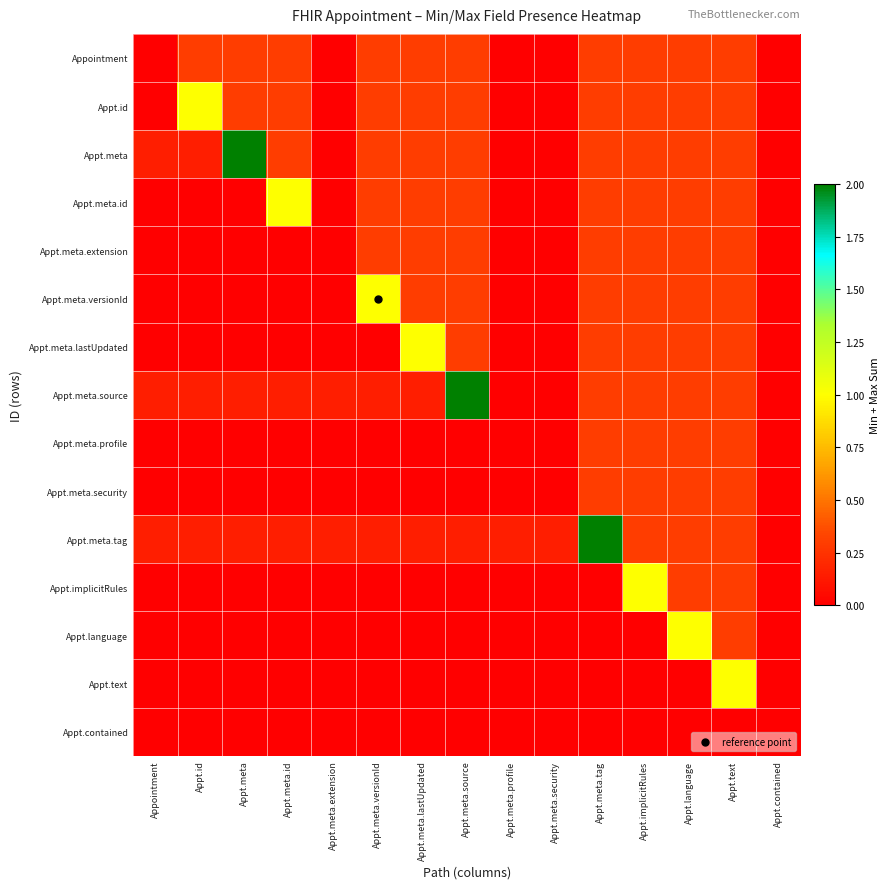

Reading right to left, list all the values displayed in this chart.

Appointment: Appt.contained=0.0	Appt.text=0.3	Appt.language=0.3	Appt.implicitRules=0.3	Appt.meta.tag=0.3	Appt.meta.security=0.0	Appt.meta.profile=0.0	Appt.meta.source=0.3	Appt.meta.lastUpdated=0.3	Appt.meta.versionId=0.3	Appt.meta.extension=0.0	Appt.meta.id=0.3	Appt.meta=0.3	Appt.id=0.3	Appointment=0.0
Appt.id: Appt.contained=0.0	Appt.text=0.3	Appt.language=0.3	Appt.implicitRules=0.3	Appt.meta.tag=0.3	Appt.meta.security=0.0	Appt.meta.profile=0.0	Appt.meta.source=0.3	Appt.meta.lastUpdated=0.3	Appt.meta.versionId=0.3	Appt.meta.extension=0.0	Appt.meta.id=0.3	Appt.meta=0.3	Appt.id=1.0	Appointment=0.0
Appt.meta: Appt.contained=0.0	Appt.text=0.3	Appt.language=0.3	Appt.implicitRules=0.3	Appt.meta.tag=0.3	Appt.meta.security=0.0	Appt.meta.profile=0.0	Appt.meta.source=0.3	Appt.meta.lastUpdated=0.3	Appt.meta.versionId=0.3	Appt.meta.extension=0.0	Appt.meta.id=0.3	Appt.meta=2.0	Appt.id=0.1	Appointment=0.1
Appt.meta.id: Appt.contained=0.0	Appt.text=0.3	Appt.language=0.3	Appt.implicitRules=0.3	Appt.meta.tag=0.3	Appt.meta.security=0.0	Appt.meta.profile=0.0	Appt.meta.source=0.3	Appt.meta.lastUpdated=0.3	Appt.meta.versionId=0.3	Appt.meta.extension=0.0	Appt.meta.id=1.0	Appt.meta=0.0	Appt.id=0.0	Appointment=0.0
Appt.meta.extension: Appt.contained=0.0	Appt.text=0.3	Appt.language=0.3	Appt.implicitRules=0.3	Appt.meta.tag=0.3	Appt.meta.security=0.0	Appt.meta.profile=0.0	Appt.meta.source=0.3	Appt.meta.lastUpdated=0.3	Appt.meta.versionId=0.3	Appt.meta.extension=0.0	Appt.meta.id=0.0	Appt.meta=0.0	Appt.id=0.0	Appointment=0.0
Appt.meta.versionId: Appt.contained=0.0	Appt.text=0.3	Appt.language=0.3	Appt.implicitRules=0.3	Appt.meta.tag=0.3	Appt.meta.security=0.0	Appt.meta.profile=0.0	Appt.meta.source=0.3	Appt.meta.lastUpdated=0.3	Appt.meta.versionId=1.0	Appt.meta.extension=0.0	Appt.meta.id=0.0	Appt.meta=0.0	Appt.id=0.0	Appointment=0.0
Appt.meta.lastUpdated: Appt.contained=0.0	Appt.text=0.3	Appt.language=0.3	Appt.implicitRules=0.3	Appt.meta.tag=0.3	Appt.meta.security=0.0	Appt.meta.profile=0.0	Appt.meta.source=0.3	Appt.meta.lastUpdated=1.0	Appt.meta.versionId=0.0	Appt.meta.extension=0.0	Appt.meta.id=0.0	Appt.meta=0.0	Appt.id=0.0	Appointment=0.0
Appt.meta.source: Appt.contained=0.0	Appt.text=0.3	Appt.language=0.3	Appt.implicitRules=0.3	Appt.meta.tag=0.3	Appt.meta.security=0.0	Appt.meta.profile=0.0	Appt.meta.source=2.0	Appt.meta.lastUpdated=0.1	Appt.meta.versionId=0.1	Appt.meta.extension=0.1	Appt.meta.id=0.1	Appt.meta=0.1	Appt.id=0.1	Appointment=0.1
Appt.meta.profile: Appt.contained=0.0	Appt.text=0.3	Appt.language=0.3	Appt.implicitRules=0.3	Appt.meta.tag=0.3	Appt.meta.security=0.0	Appt.meta.profile=0.0	Appt.meta.source=0.0	Appt.meta.lastUpdated=0.0	Appt.meta.versionId=0.0	Appt.meta.extension=0.0	Appt.meta.id=0.0	Appt.meta=0.0	Appt.id=0.0	Appointment=0.0
Appt.meta.security: Appt.contained=0.0	Appt.text=0.3	Appt.language=0.3	Appt.implicitRules=0.3	Appt.meta.tag=0.3	Appt.meta.security=0.0	Appt.meta.profile=0.0	Appt.meta.source=0.0	Appt.meta.lastUpdated=0.0	Appt.meta.versionId=0.0	Appt.meta.extension=0.0	Appt.meta.id=0.0	Appt.meta=0.0	Appt.id=0.0	Appointment=0.0
Appt.meta.tag: Appt.contained=0.0	Appt.text=0.3	Appt.language=0.3	Appt.implicitRules=0.3	Appt.meta.tag=2.0	Appt.meta.security=0.1	Appt.meta.profile=0.1	Appt.meta.source=0.1	Appt.meta.lastUpdated=0.1	Appt.meta.versionId=0.1	Appt.meta.extension=0.1	Appt.meta.id=0.1	Appt.meta=0.1	Appt.id=0.1	Appointment=0.1
Appt.implicitRules: Appt.contained=0.0	Appt.text=0.3	Appt.language=0.3	Appt.implicitRules=1.0	Appt.meta.tag=0.0	Appt.meta.security=0.0	Appt.meta.profile=0.0	Appt.meta.source=0.0	Appt.meta.lastUpdated=0.0	Appt.meta.versionId=0.0	Appt.meta.extension=0.0	Appt.meta.id=0.0	Appt.meta=0.0	Appt.id=0.0	Appointment=0.0
Appt.language: Appt.contained=0.0	Appt.text=0.3	Appt.language=1.0	Appt.implicitRules=0.0	Appt.meta.tag=0.0	Appt.meta.security=0.0	Appt.meta.profile=0.0	Appt.meta.source=0.0	Appt.meta.lastUpdated=0.0	Appt.meta.versionId=0.0	Appt.meta.extension=0.0	Appt.meta.id=0.0	Appt.meta=0.0	Appt.id=0.0	Appointment=0.0
Appt.text: Appt.contained=0.0	Appt.text=1.0	Appt.language=0.0	Appt.implicitRules=0.0	Appt.meta.tag=0.0	Appt.meta.security=0.0	Appt.meta.profile=0.0	Appt.meta.source=0.0	Appt.meta.lastUpdated=0.0	Appt.meta.versionId=0.0	Appt.meta.extension=0.0	Appt.meta.id=0.0	Appt.meta=0.0	Appt.id=0.0	Appointment=0.0
Appt.contained: Appt.contained=0.0	Appt.text=0.0	Appt.language=0.0	Appt.implicitRules=0.0	Appt.meta.tag=0.0	Appt.meta.security=0.0	Appt.meta.profile=0.0	Appt.meta.source=0.0	Appt.meta.lastUpdated=0.0	Appt.meta.versionId=0.0	Appt.meta.extension=0.0	Appt.meta.id=0.0	Appt.meta=0.0	Appt.id=0.0	Appointment=0.0